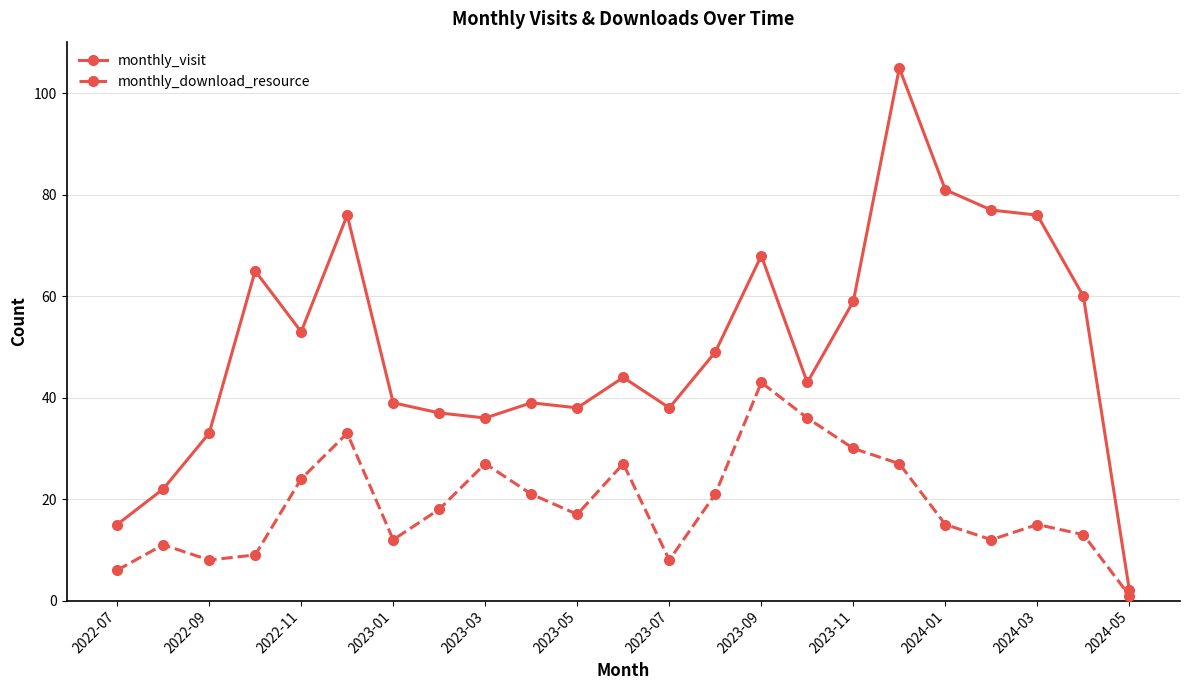

What is the minimum value for monthly_visit?

2